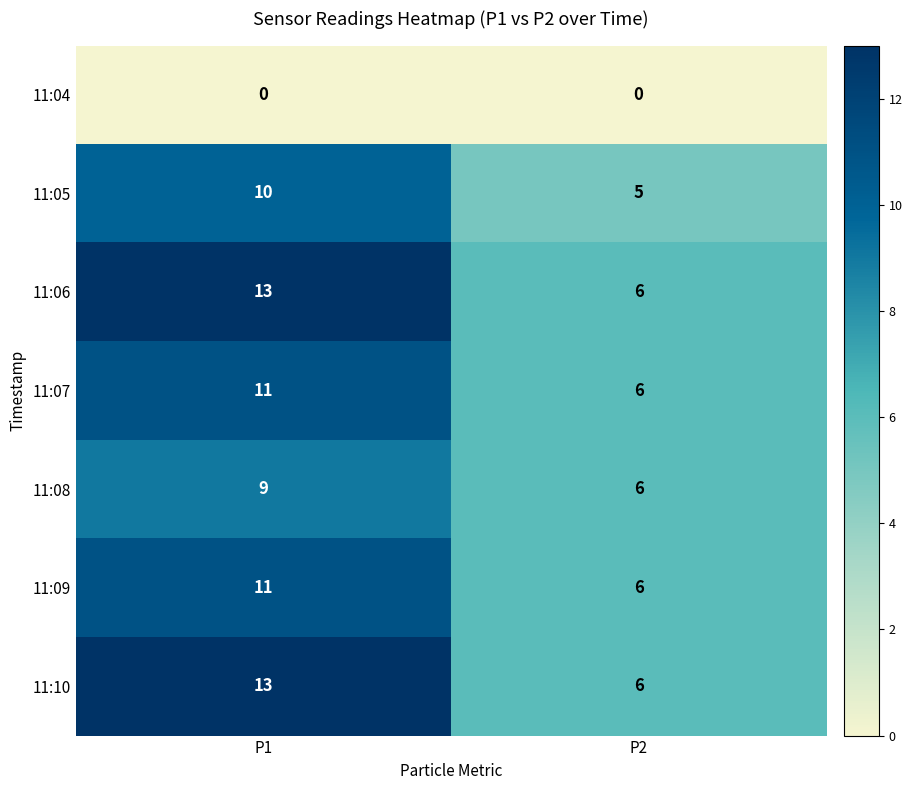

Where is 11:05 nearest to the value 7?

P2